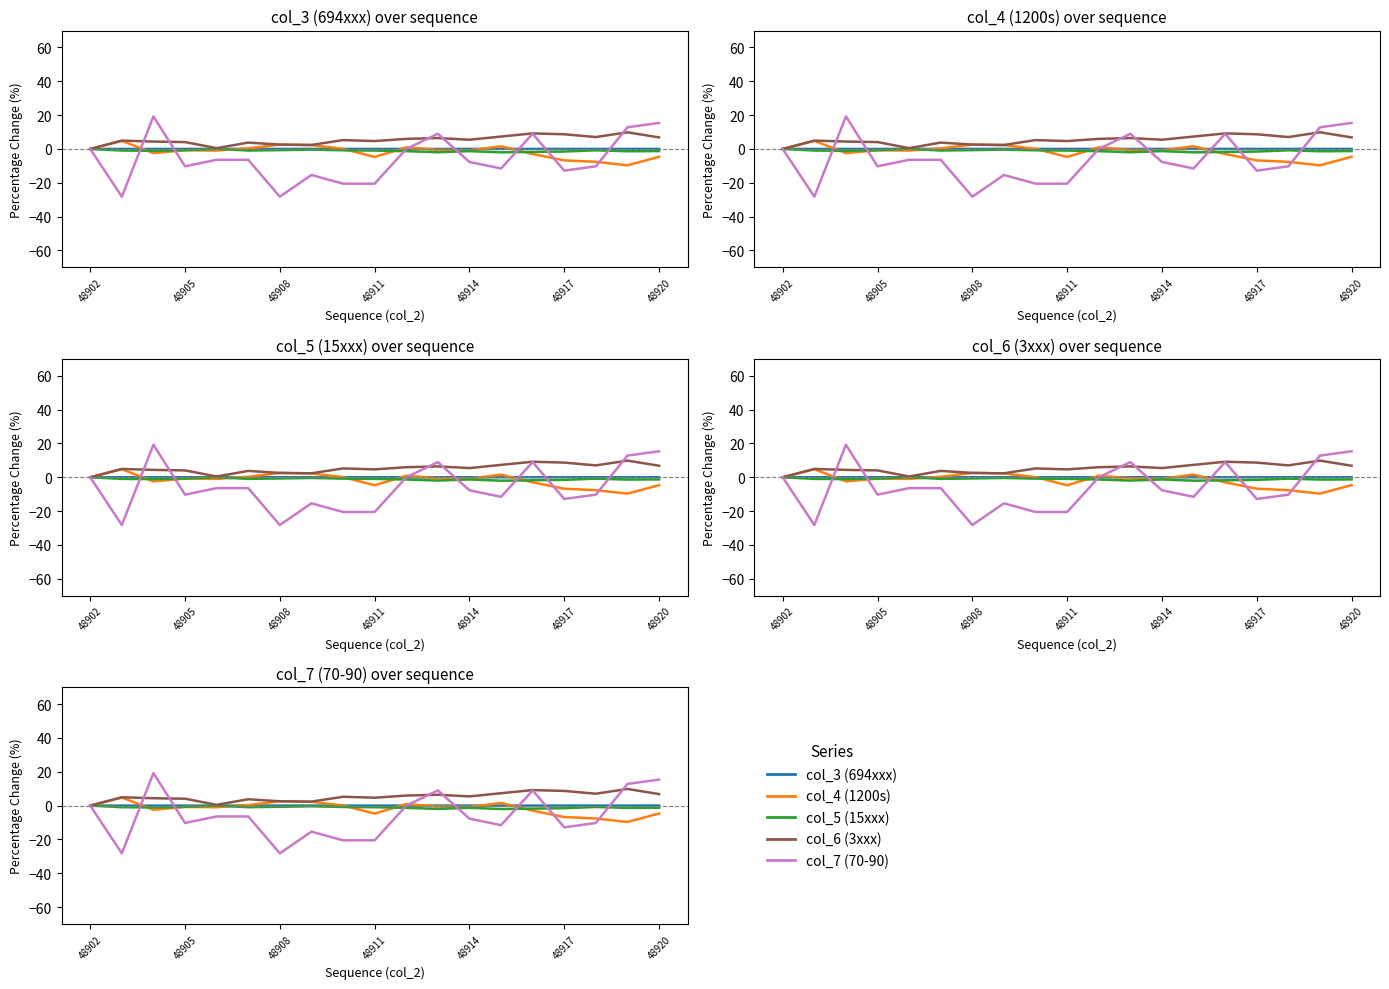

True or false: col_3 (694xxx) and col_5 (15xxx) intersect in this chart.

False